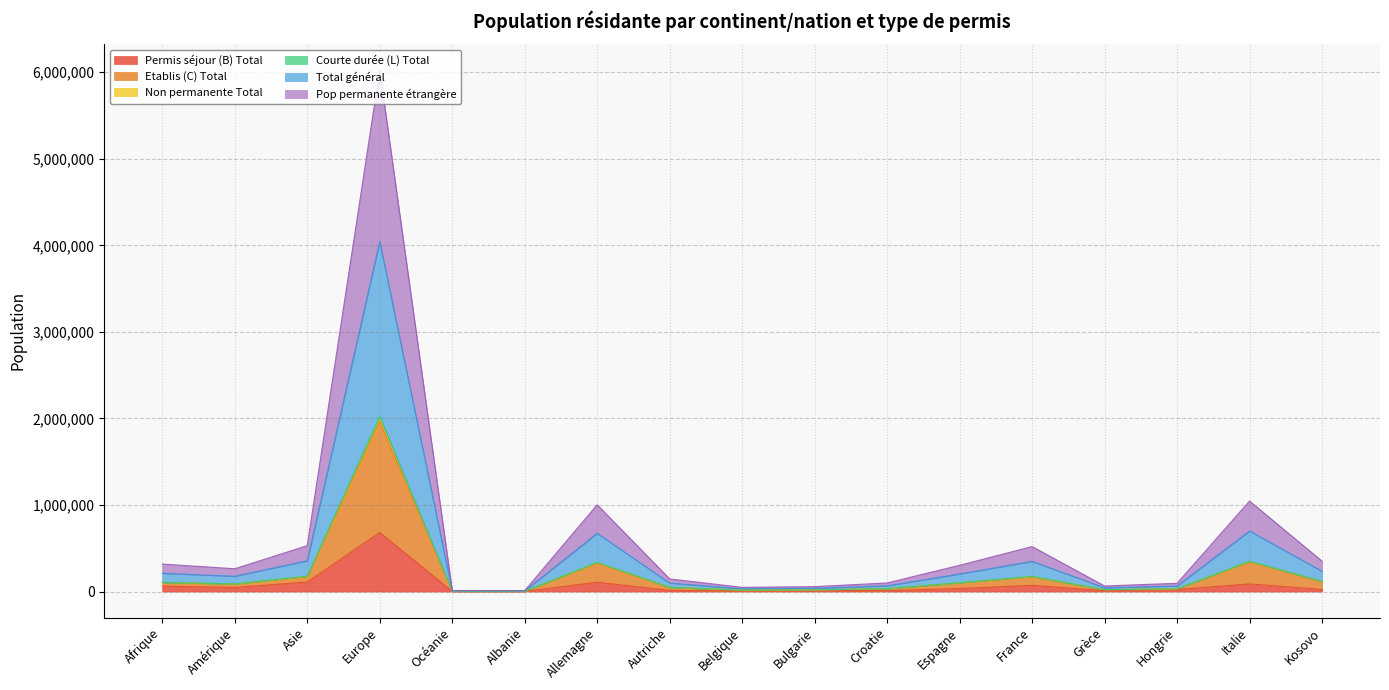

What are all the series names shown in the legend?

Permis séjour (B) Total, Etablis (C) Total, Non permanente Total, Courte durée (L) Total, Total général, Pop permanente étrangère